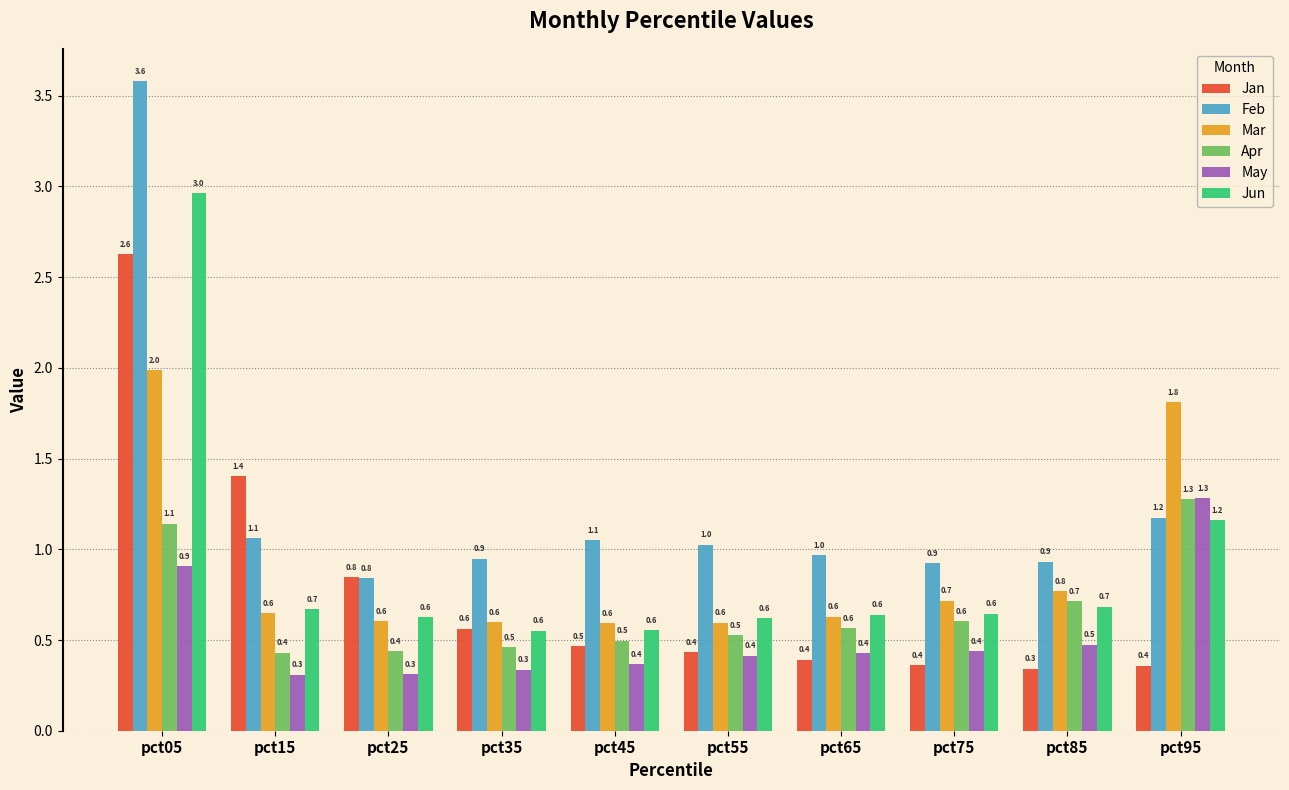

Reading left to right, what are all the values shown in this chart?

Jan: 2.6	1.4	0.8	0.6	0.5	0.4	0.4	0.4	0.3	0.4
Feb: 3.6	1.1	0.8	0.9	1.1	1.0	1.0	0.9	0.9	1.2
Mar: 2.0	0.6	0.6	0.6	0.6	0.6	0.6	0.7	0.8	1.8
Apr: 1.1	0.4	0.4	0.5	0.5	0.5	0.6	0.6	0.7	1.3
May: 0.9	0.3	0.3	0.3	0.4	0.4	0.4	0.4	0.5	1.3
Jun: 3.0	0.7	0.6	0.6	0.6	0.6	0.6	0.6	0.7	1.2